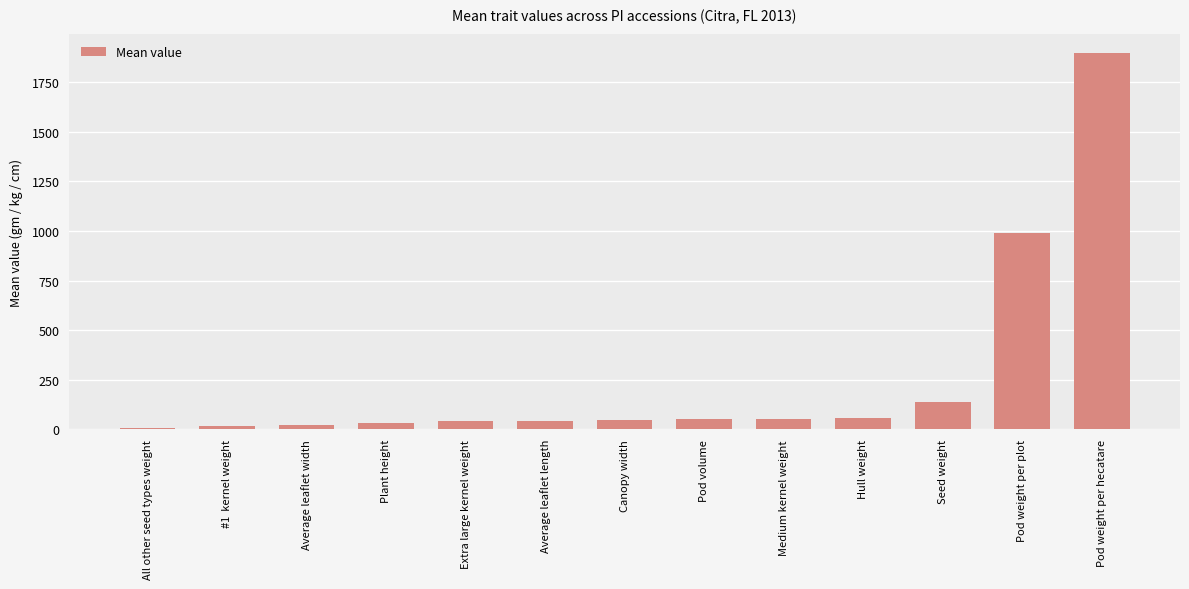

Between Seed weight and #1  kernel weight, which is larger?

Seed weight